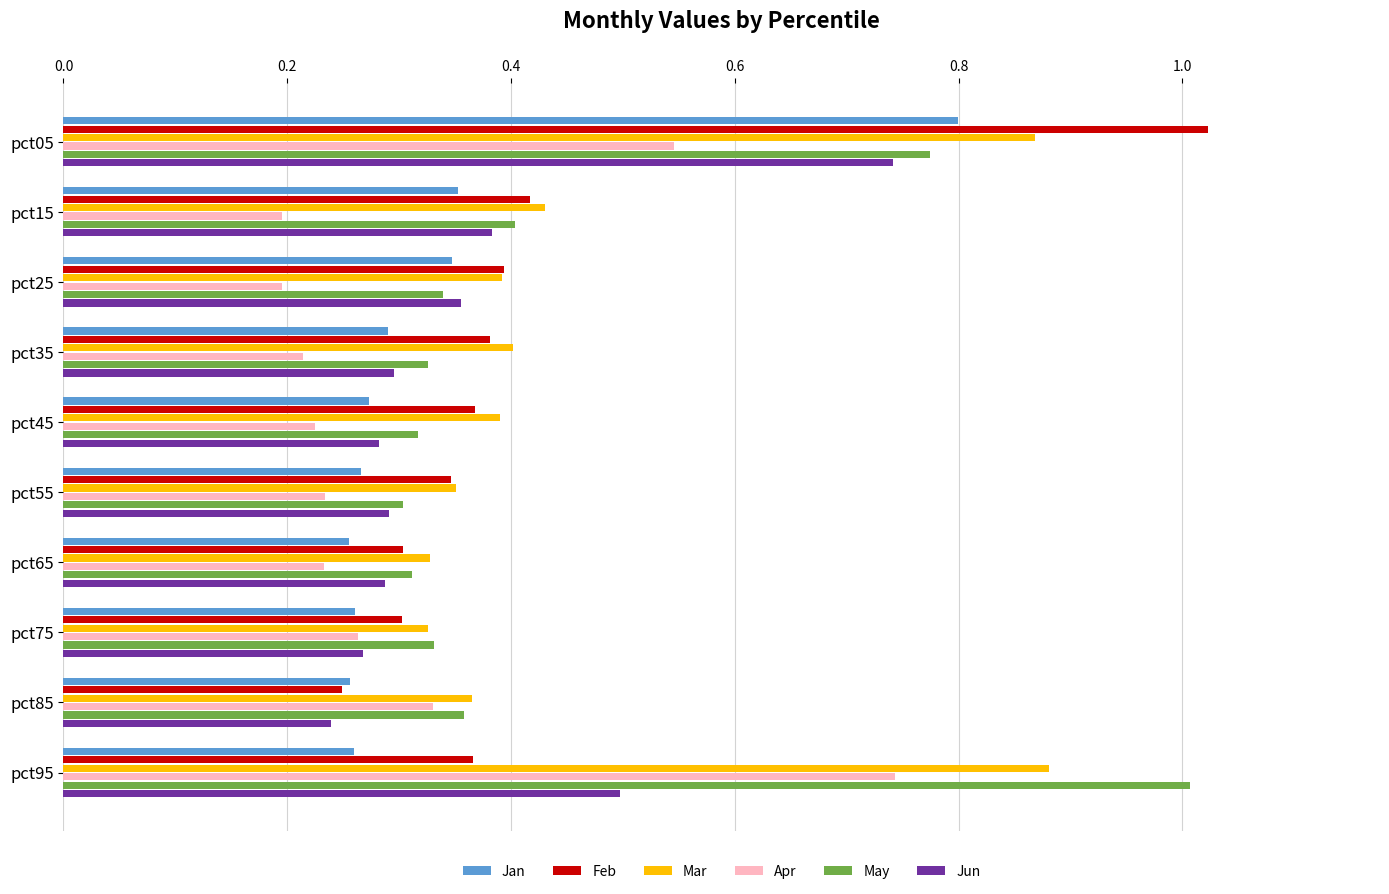

Which series changed the most between pct35 and pct95?

May